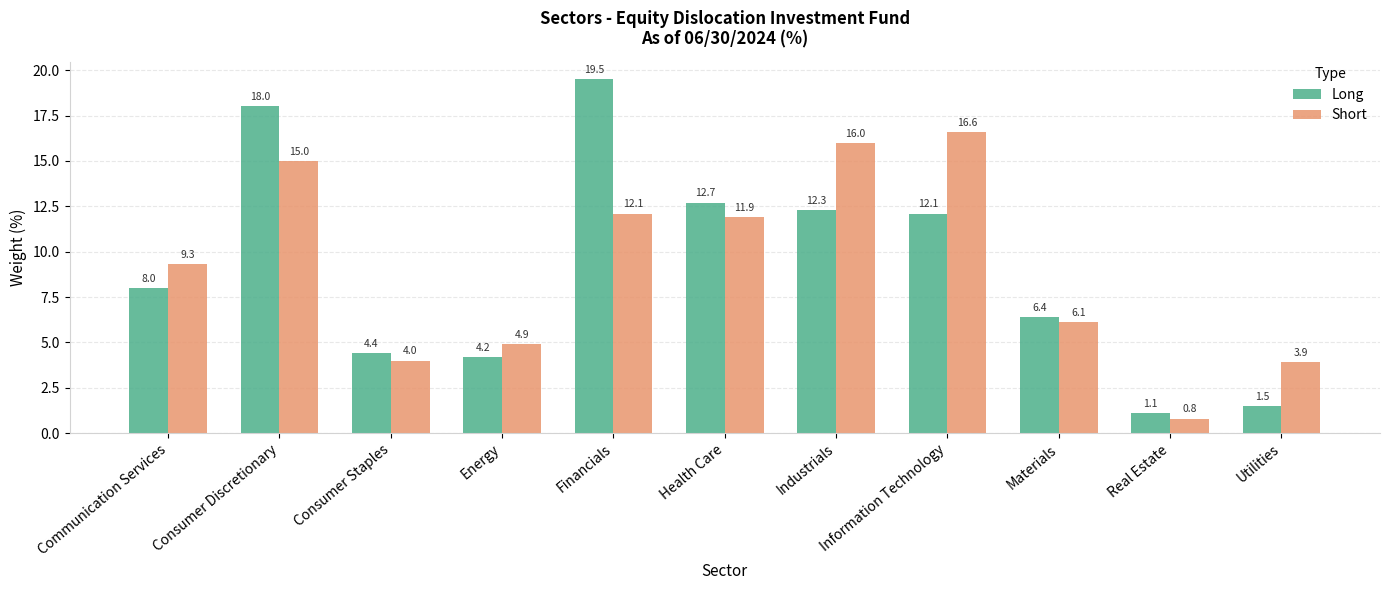

What is the difference between the maximum and minimum values in the Long series?

18.4